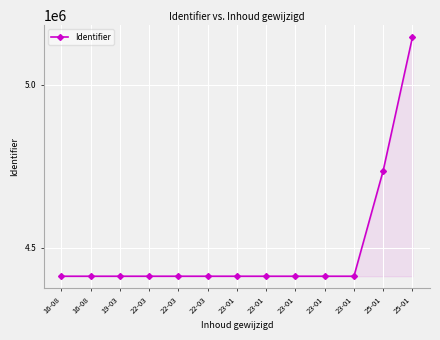

Does the chart have visible grid lines?

Yes